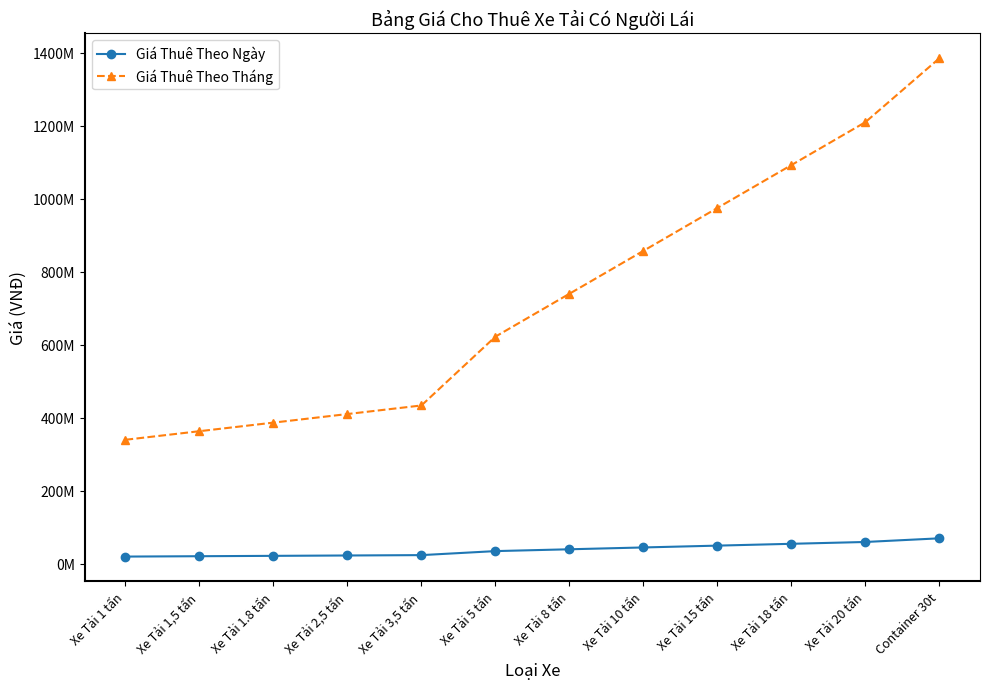

True or false: Giá Thuê Theo Ngày and Giá Thuê Theo Tháng intersect in this chart.

False